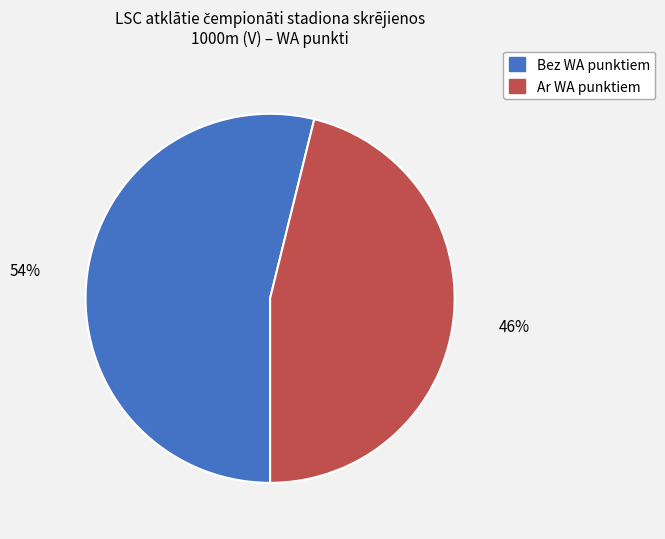

Is there any slice that represents more than half of the pie?

Yes